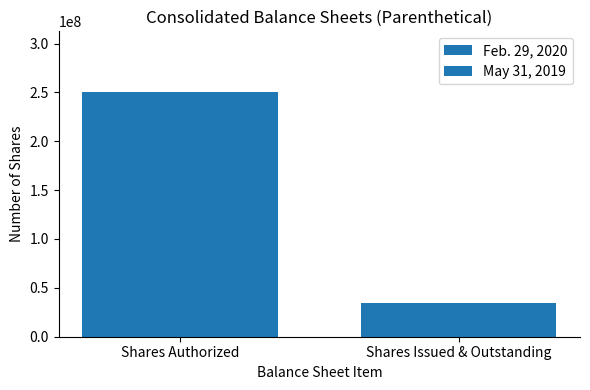

What is the value of the May 31, 2019 bar at the 1st from the left?

250000000